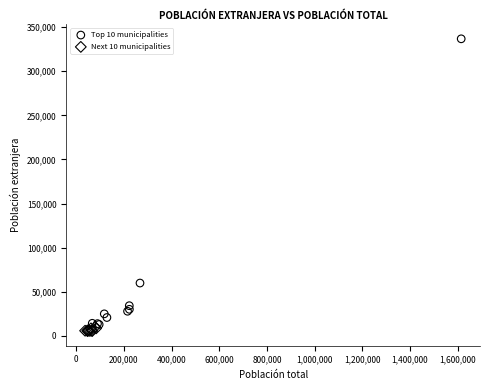

Which series reaches the maximum Y coordinate?

Top 10 municipalities